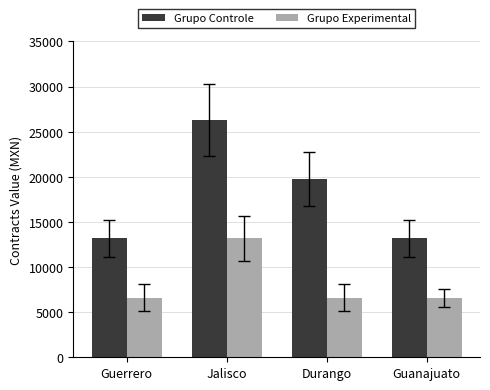

At which label is Grupo Controle closest to 19743?

Durango